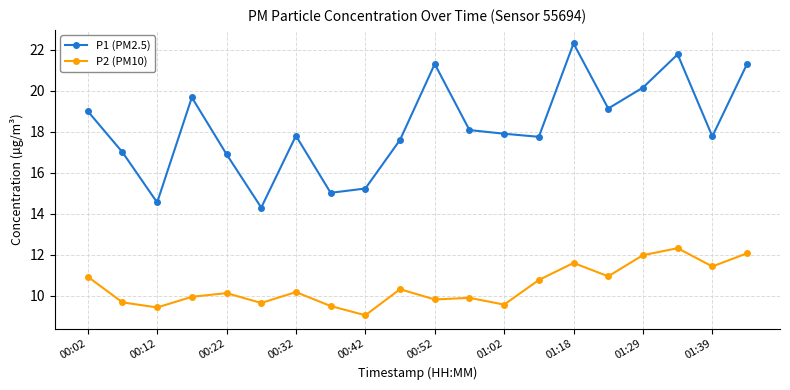

What is the highest value of the P1 (PM2.5) series?

22.3